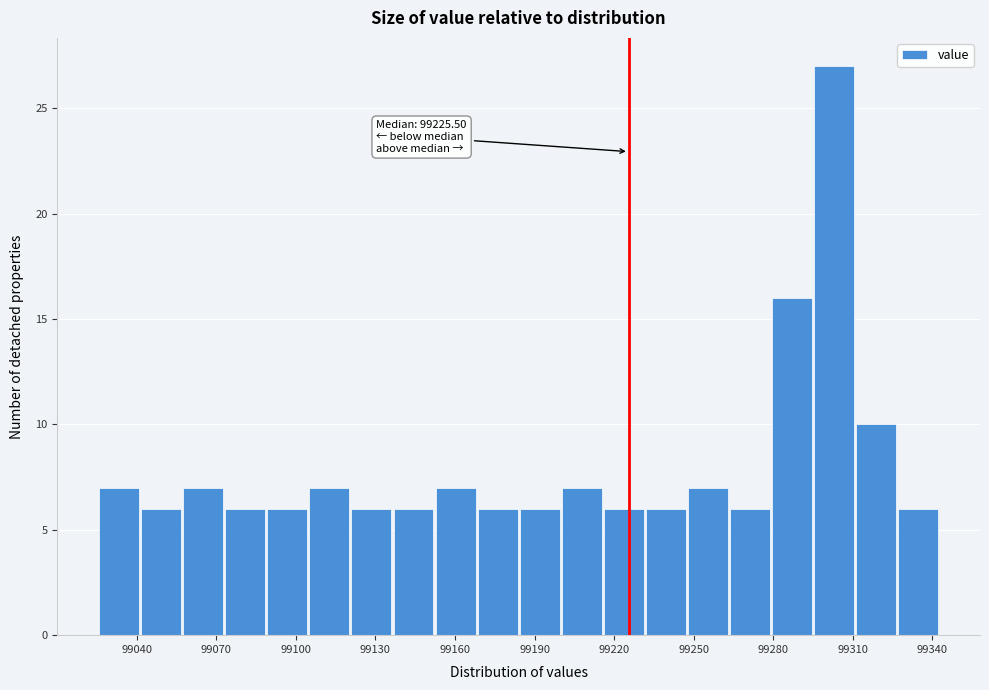

Read against the x-axis, roughly where is the centre of the tallest bar?

99305